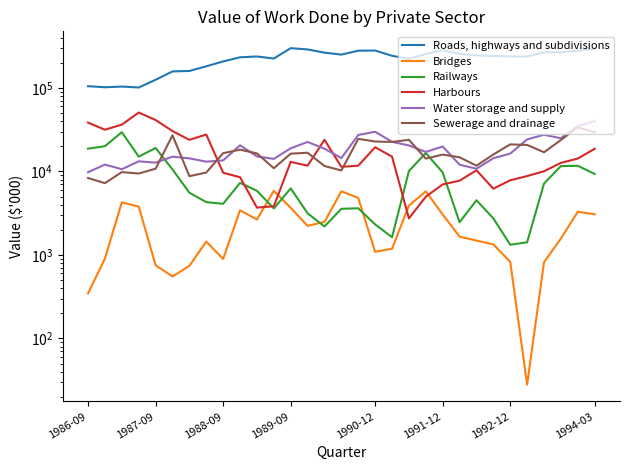

List the series in order of their peak value, highest first.

Roads, highways and subdivisions, Harbours, Water storage and supply, Sewerage and drainage, Railways, Bridges